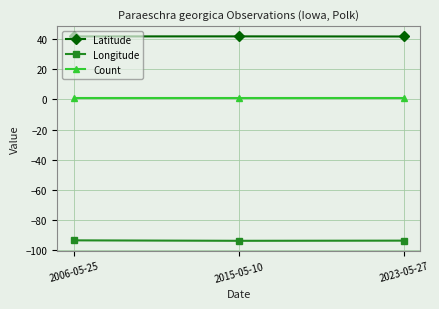

What is the total value across all series at 2015-05-10?

-51.0